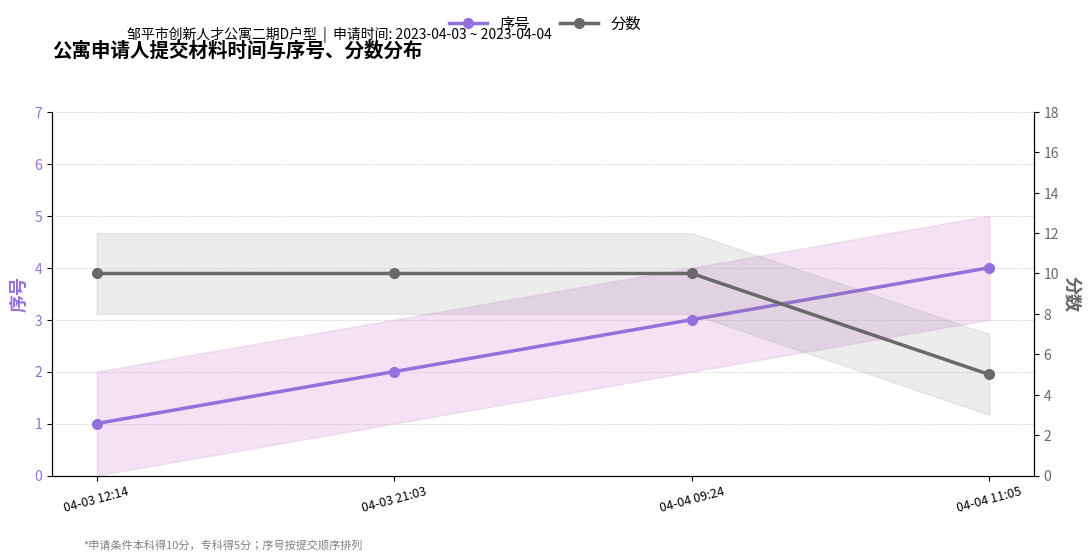

How many distinct data groups are displayed?

2